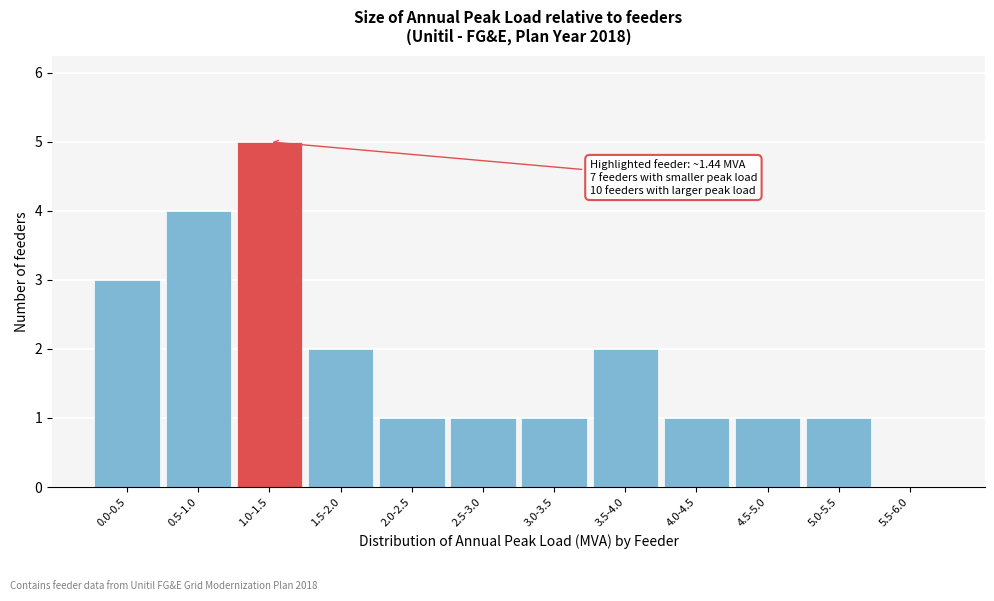

Reading left to right, what are all the values shown in this chart?

0.0-0.5=3	0.5-1.0=4	1.0-1.5=5	1.5-2.0=2	2.0-2.5=1	2.5-3.0=1	3.0-3.5=1	3.5-4.0=2	4.0-4.5=1	4.5-5.0=1	5.0-5.5=1	5.5-6.0=0